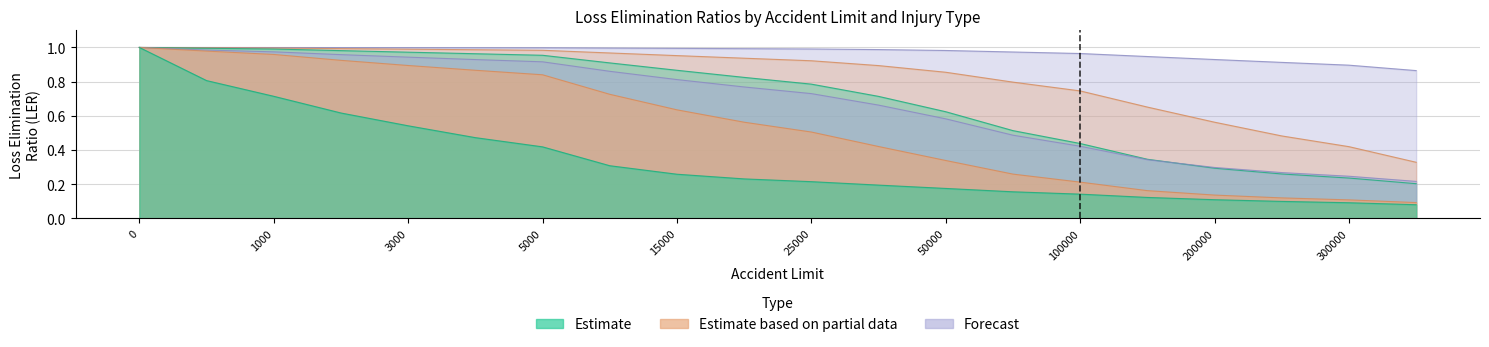

Is it true that LER_Death equals 0.9 at 200000?

False